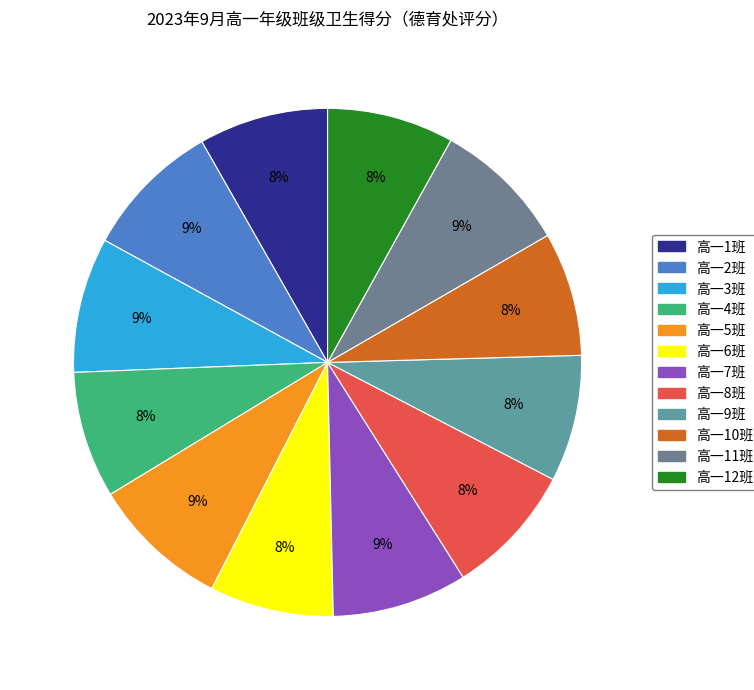

What is the smallest slice in the pie chart?

高一6班